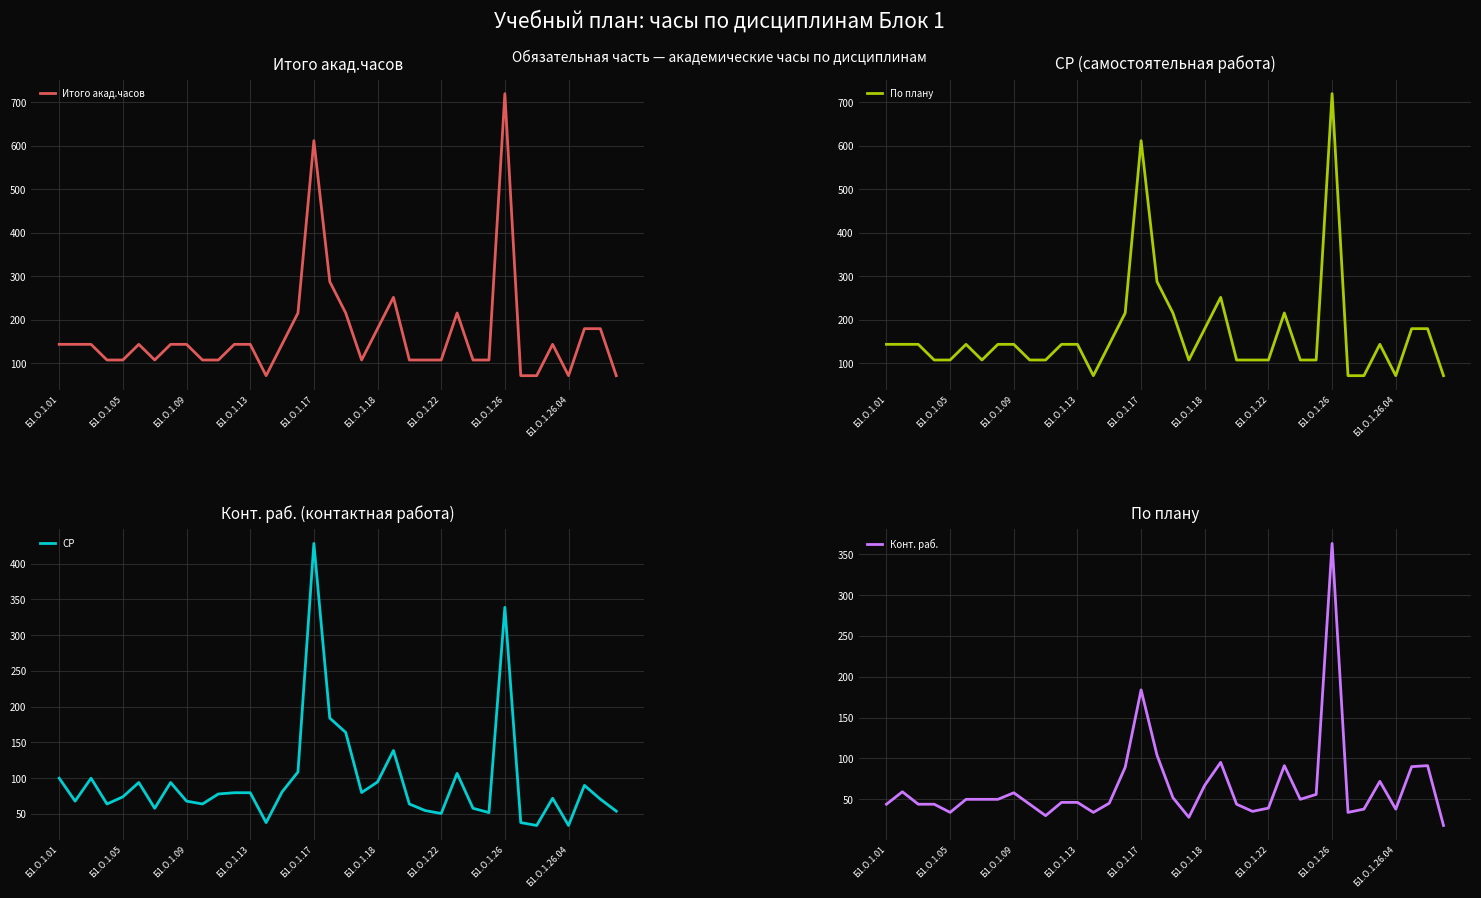

Where is Конт. раб. nearest to the value 190?

Б1.О.1.17